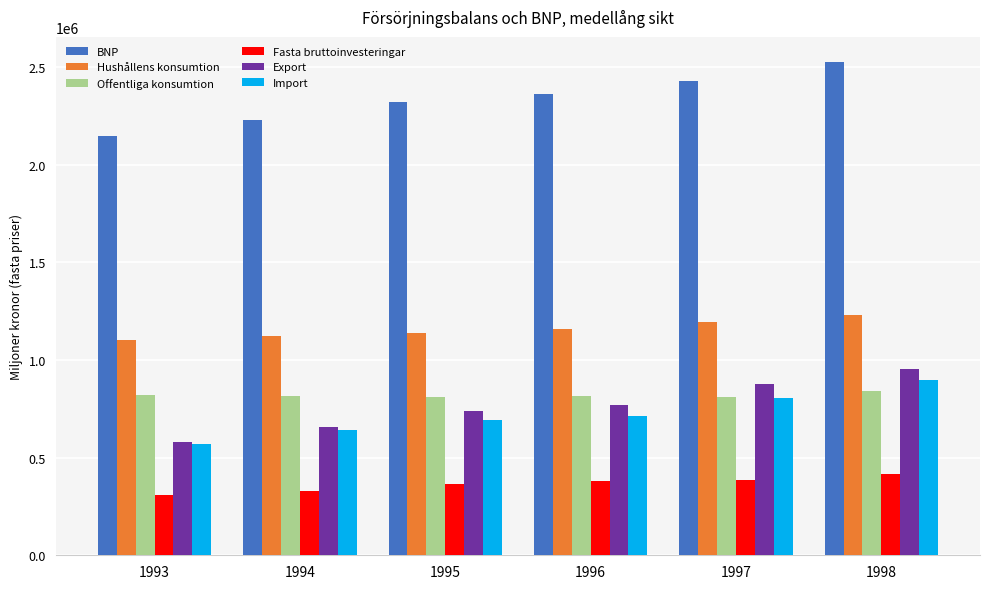

At which category is the sum across all series the highest?

1998